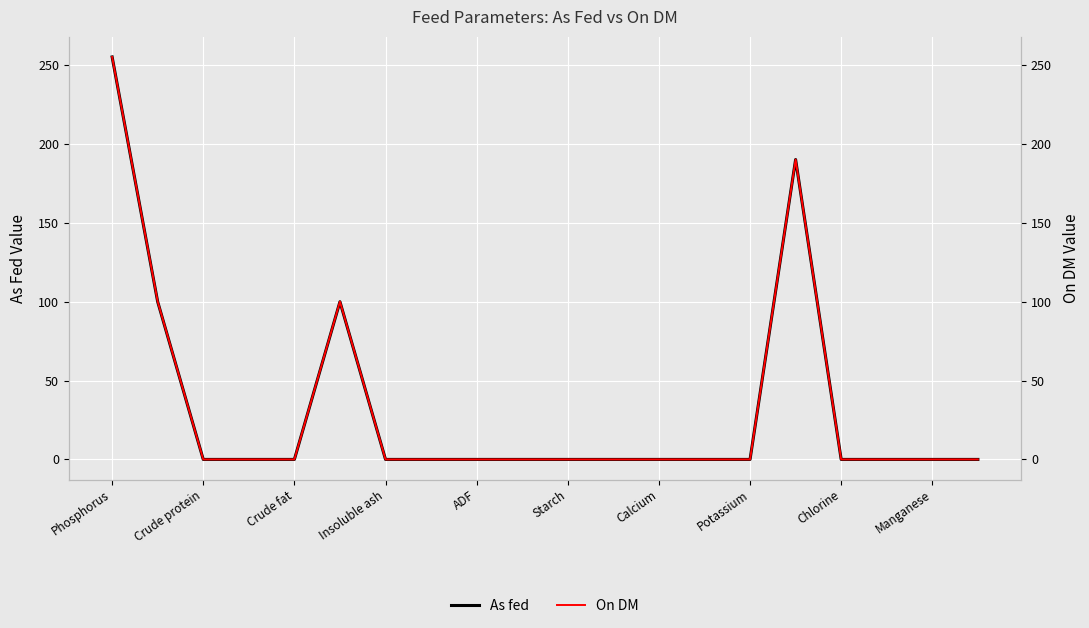

Is it true that On DM equals 176.8 at Crude fat?

False